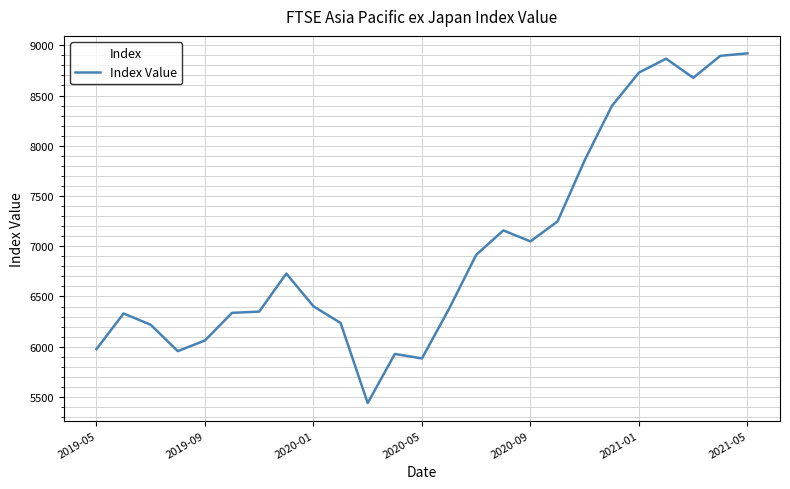

What is the smallest value displayed?

5438.9